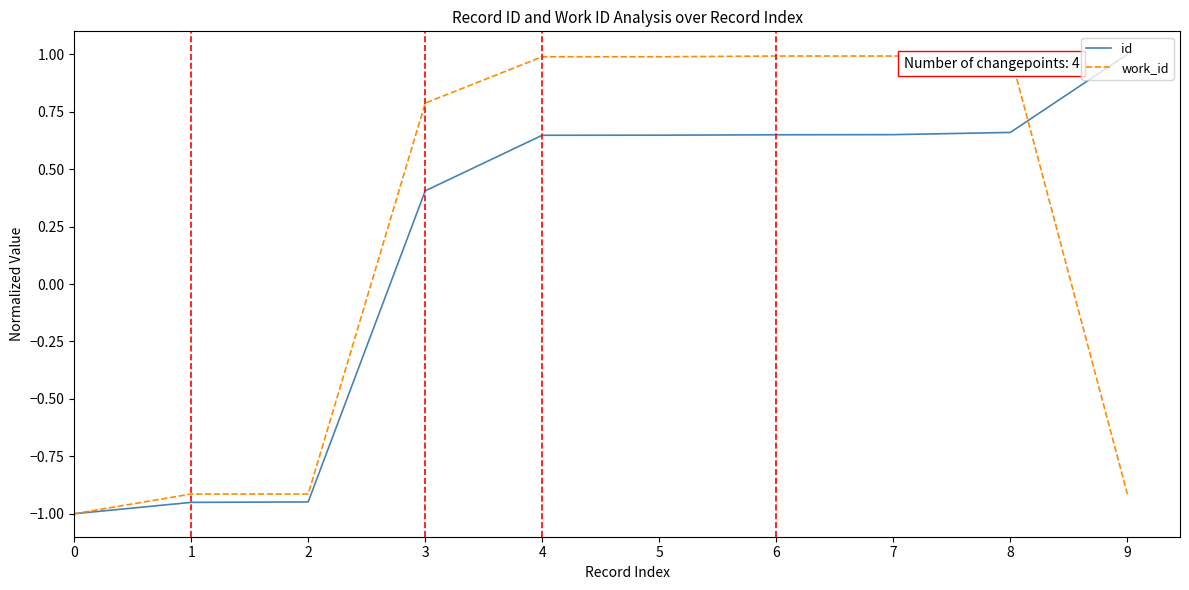

Rank the series by their average value, from lowest to highest.

id, work_id